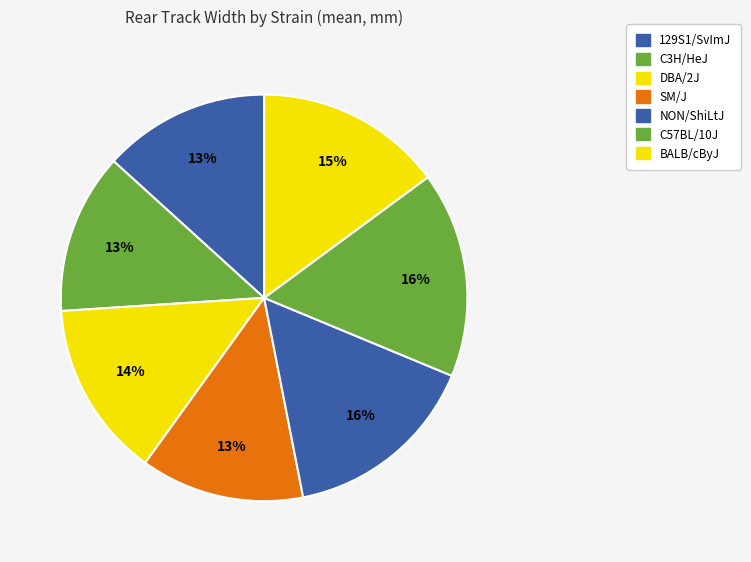

How many slices are in this pie chart?

7